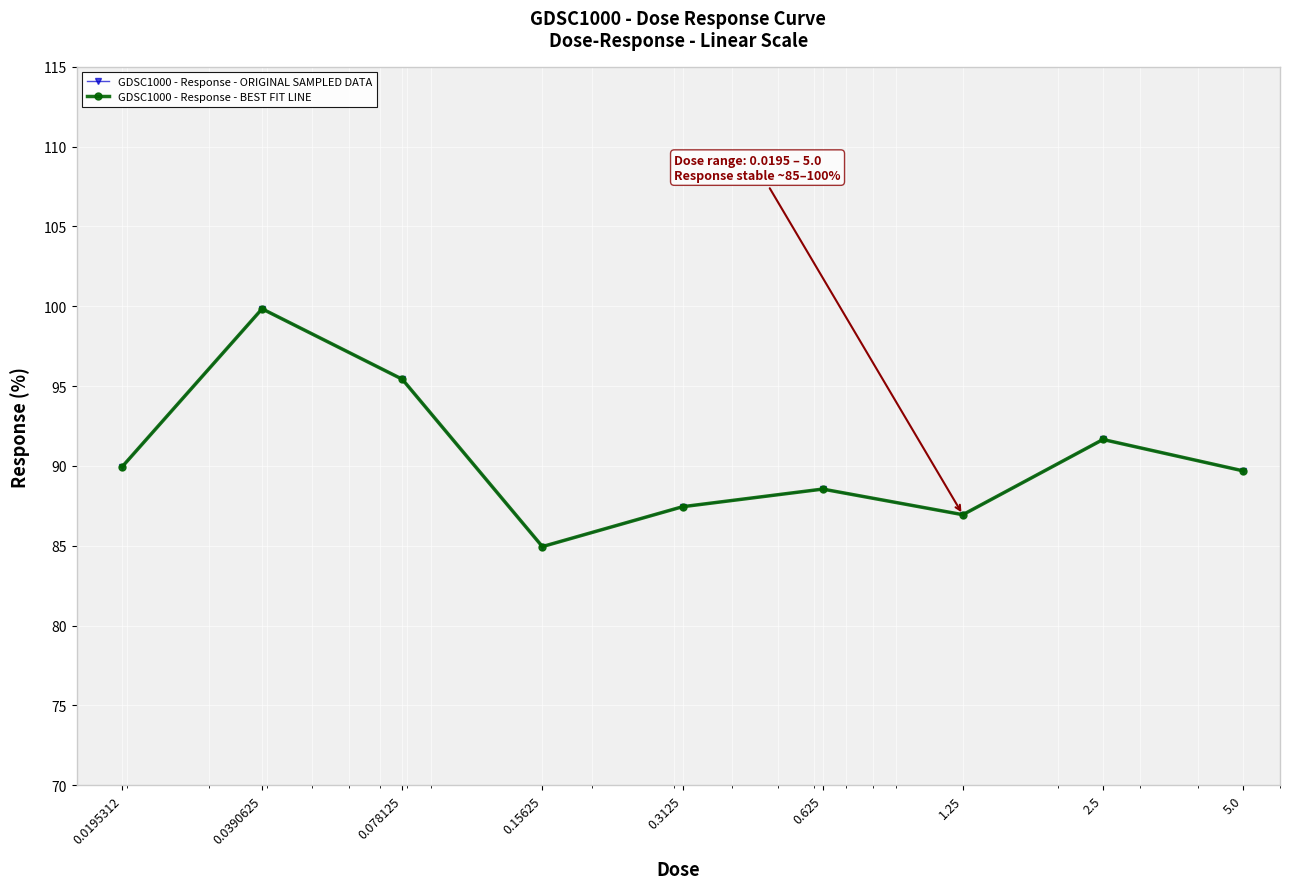

At which category does the chart reach its minimum across all series?

0.15625